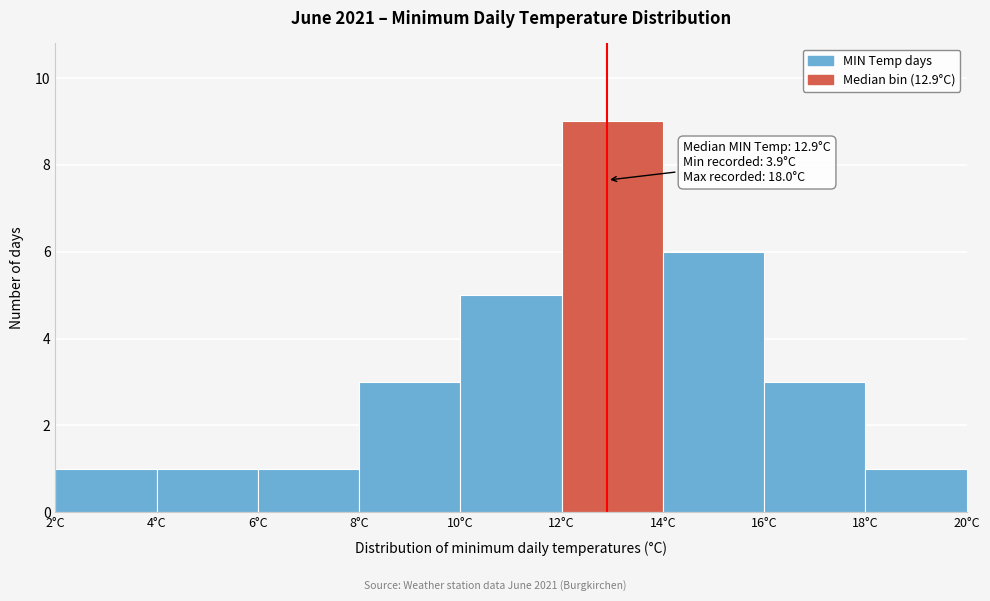

Over which range of the x-axis is the bar tallest?

12 to 14